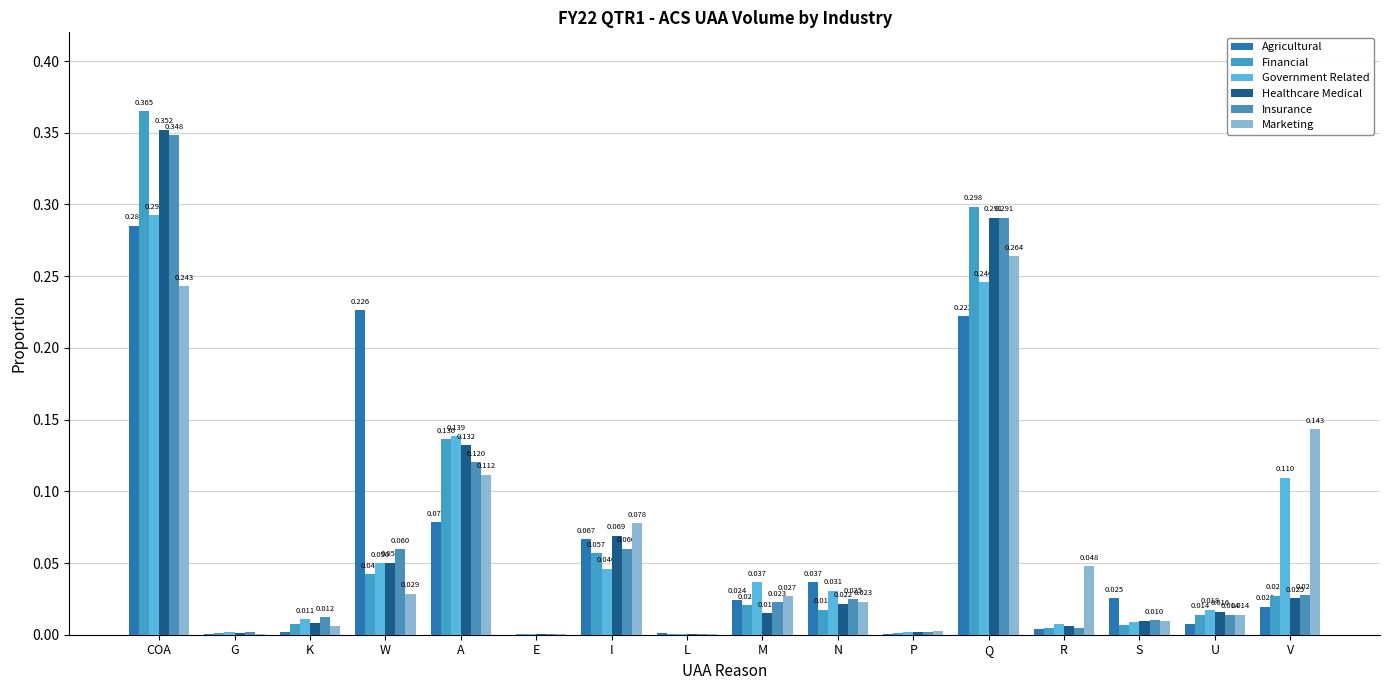

What are all the series names shown in the legend?

Agricultural, Financial, Government Related, Healthcare Medical, Insurance, Marketing